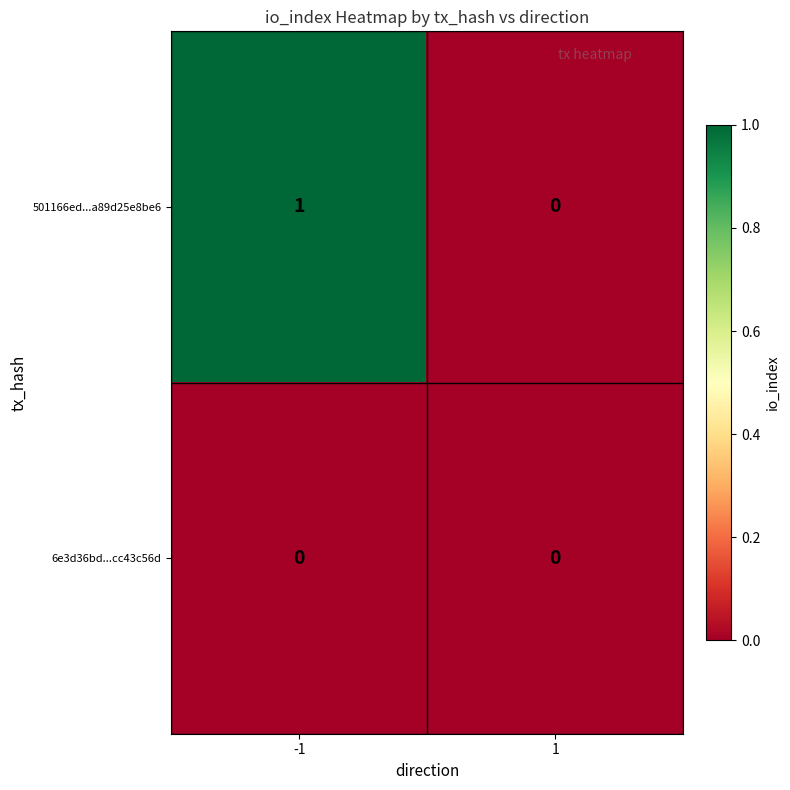

List the series in order of their peak value, highest first.

501166ed...a89d25e8be6, 6e3d36bd...cc43c56d